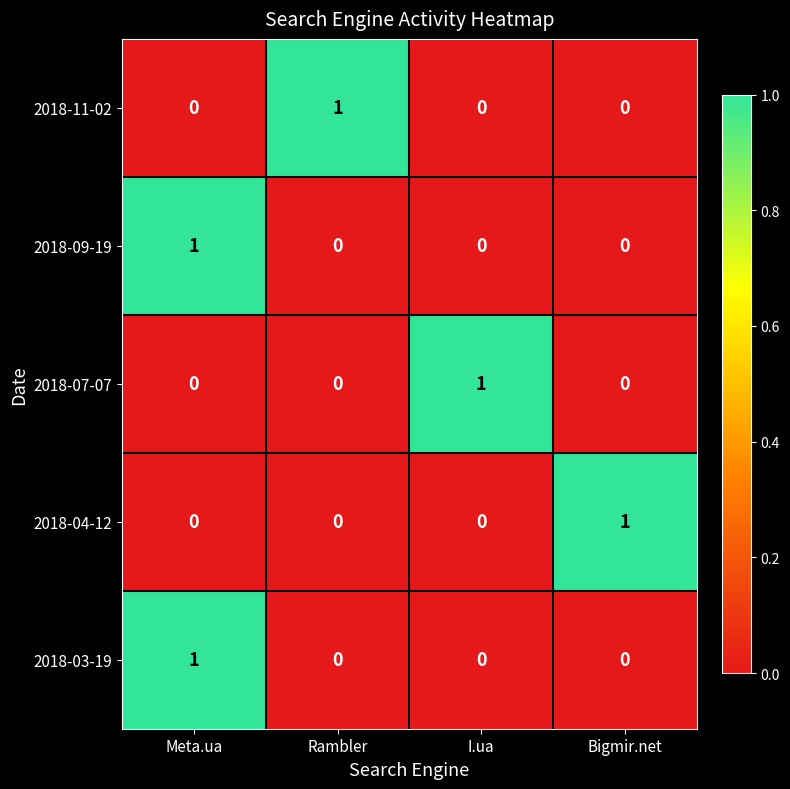

What is the difference between the highest and lowest values at Rambler?

1